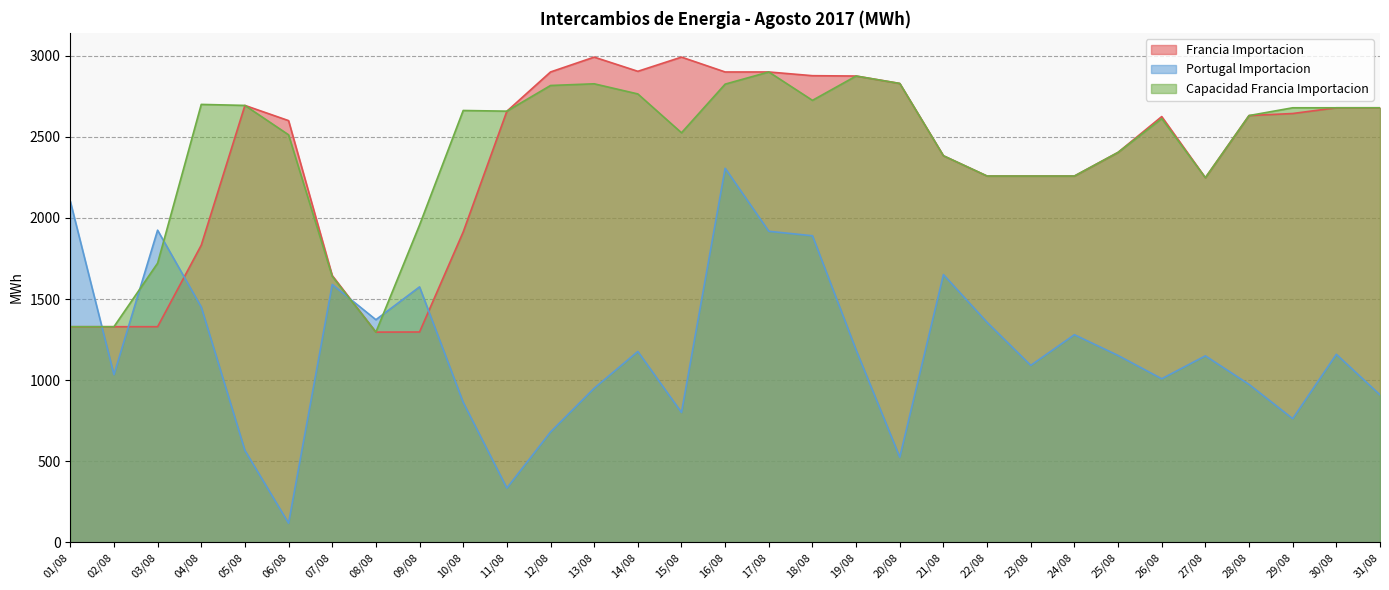

What is the label of the 10th point from the right?

22/08